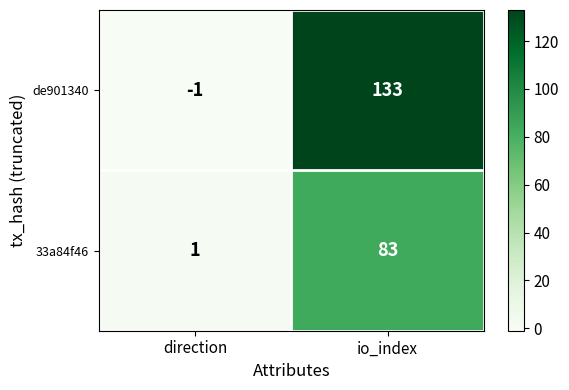

Between direction and io_index, which series saw the biggest shift?

de901340